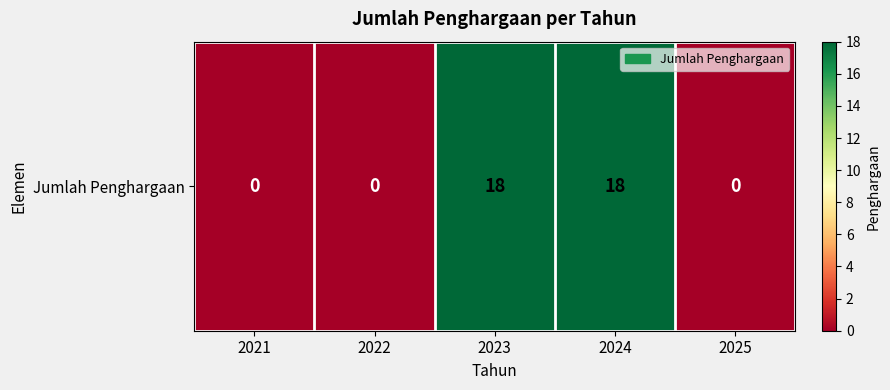

List the labels in order of value, smallest first.

2021, 2022, 2025, 2023, 2024